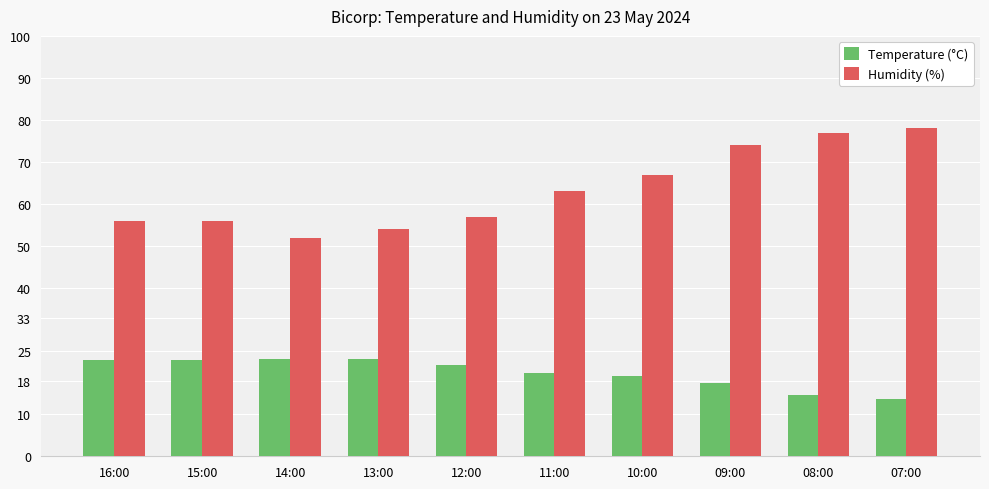

At how many categories does at least one series exceed 27?

10